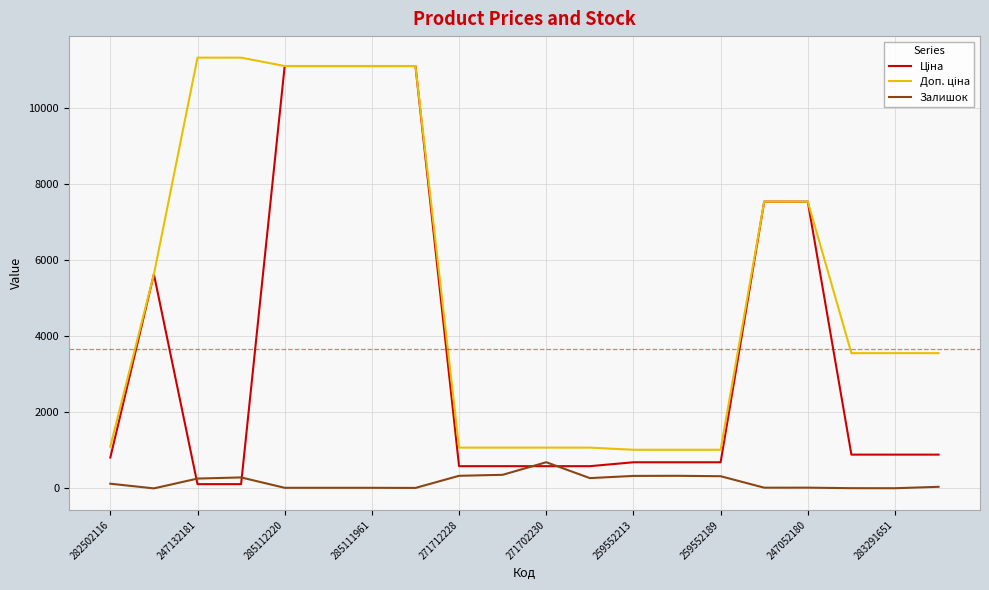

Which label corresponds to the smallest value in the chart?

247132181